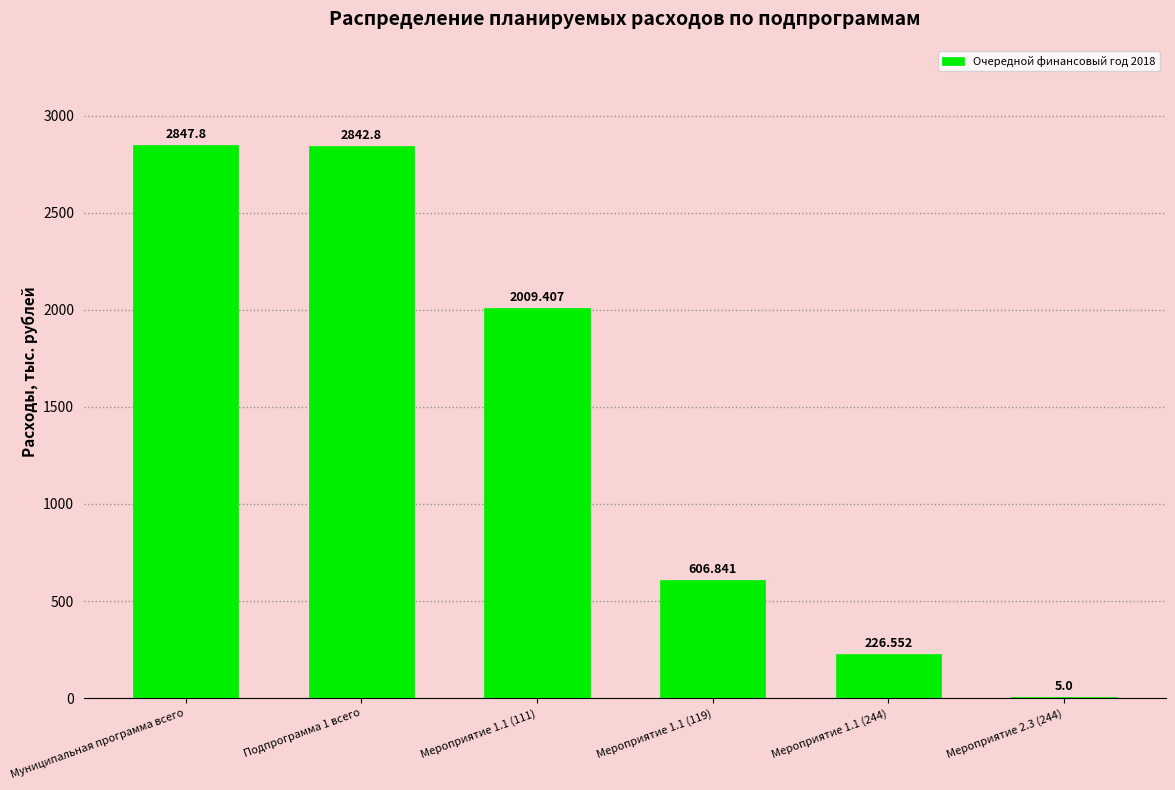

What is the average value?

1423.1